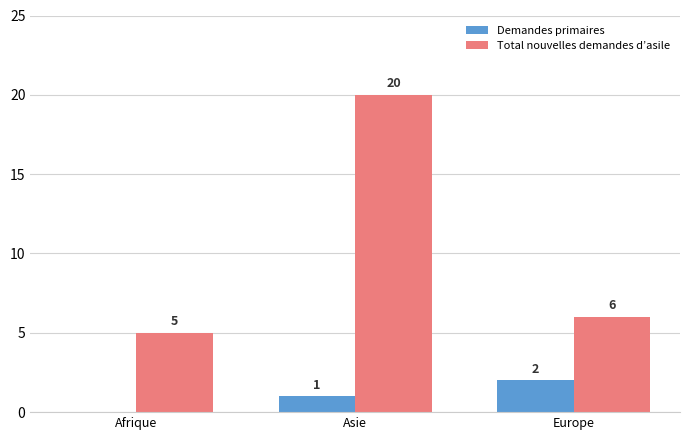

Where is Total nouvelles demandes d’asile nearest to the value 12?

Europe